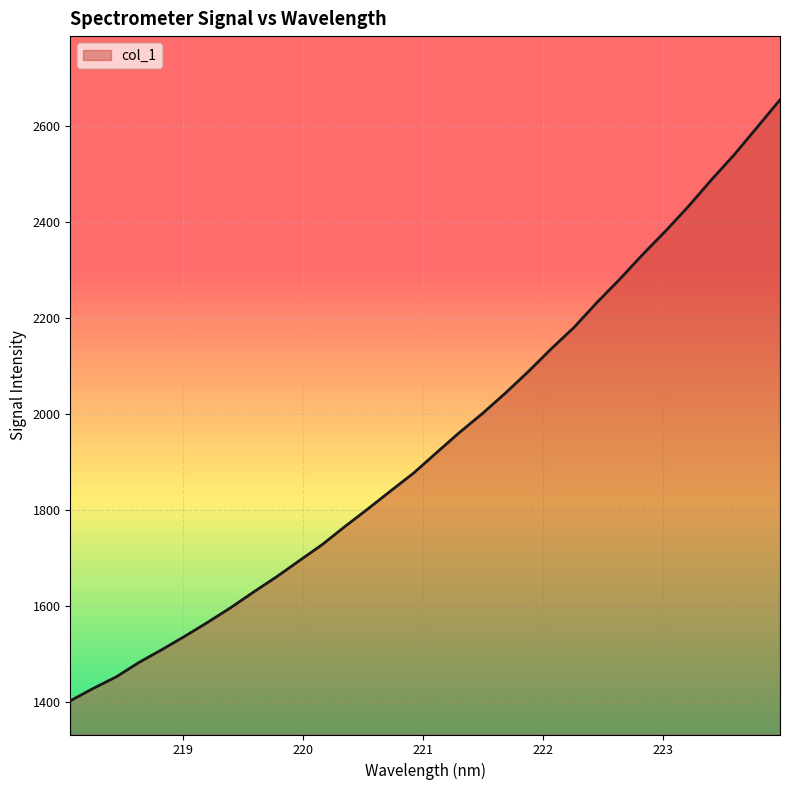

What is the difference between the maximum and minimum values?

1251.8